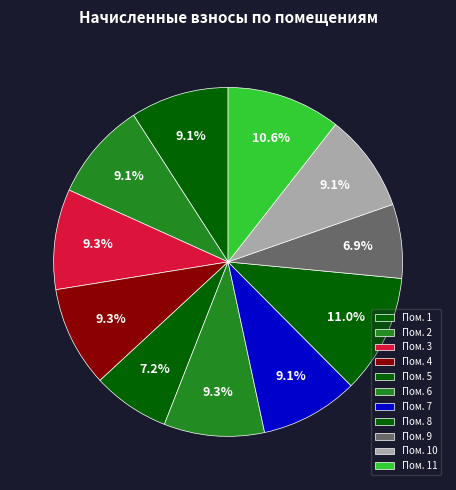

Which category has the biggest portion of the pie?

8